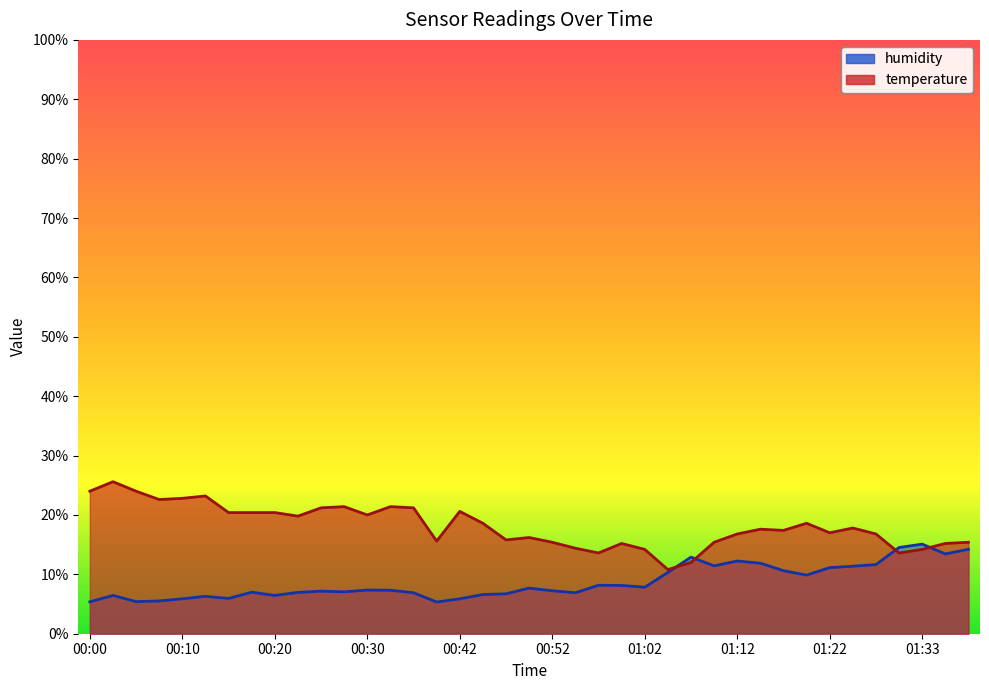

Which series has the largest total across all categories?

temperature